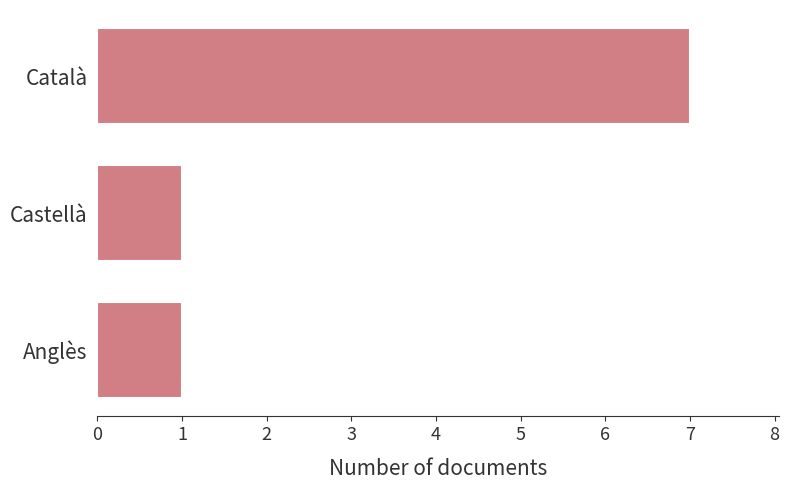

Reading bottom to top, list all the values displayed in this chart.

1	1	7